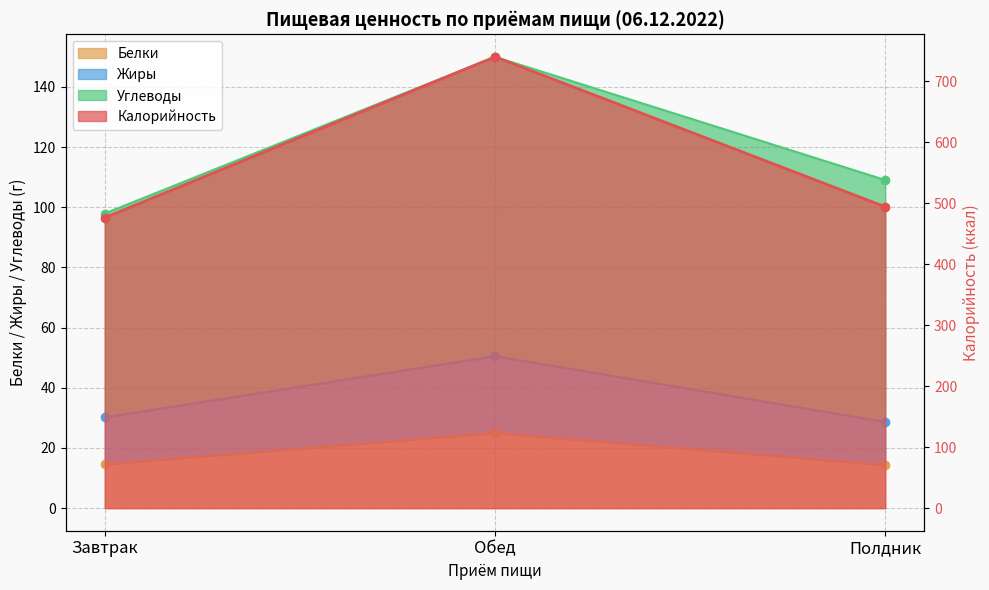

What is the total value across all series at Полдник?

537.0